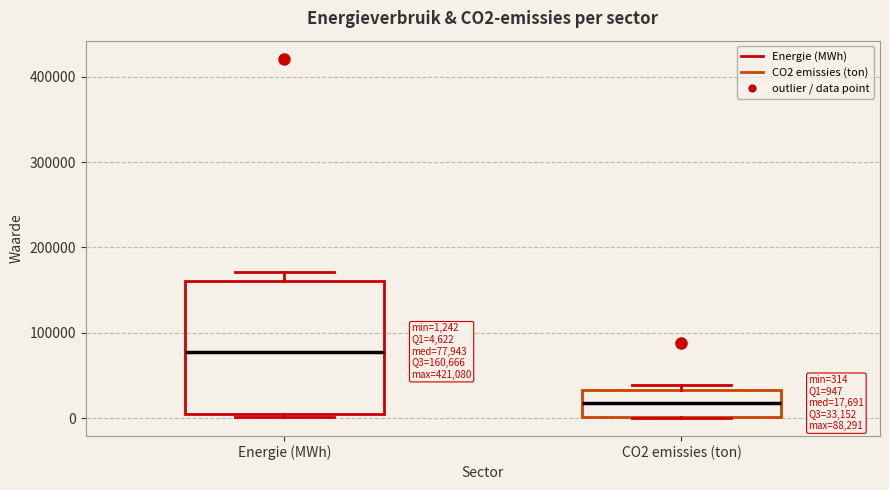

Which box has the lowest median line?

CO2 emissies (ton)